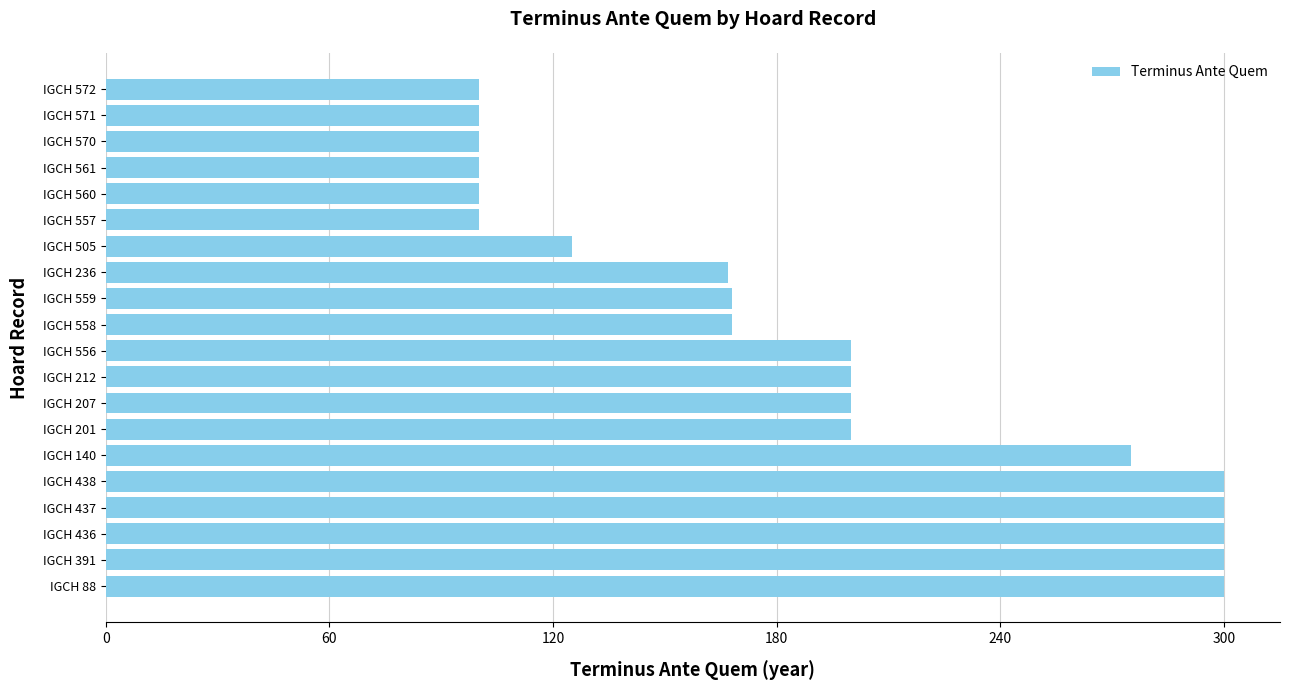

What is the ratio of the value at IGCH 560 to the value at IGCH 438?

0.3